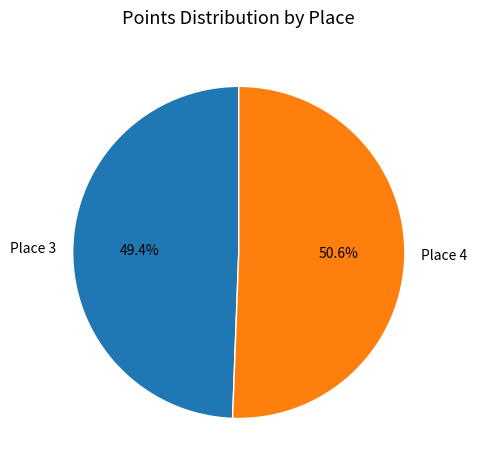

To the nearest percent, what is the difference between the largest and smallest slice percentages?

1%